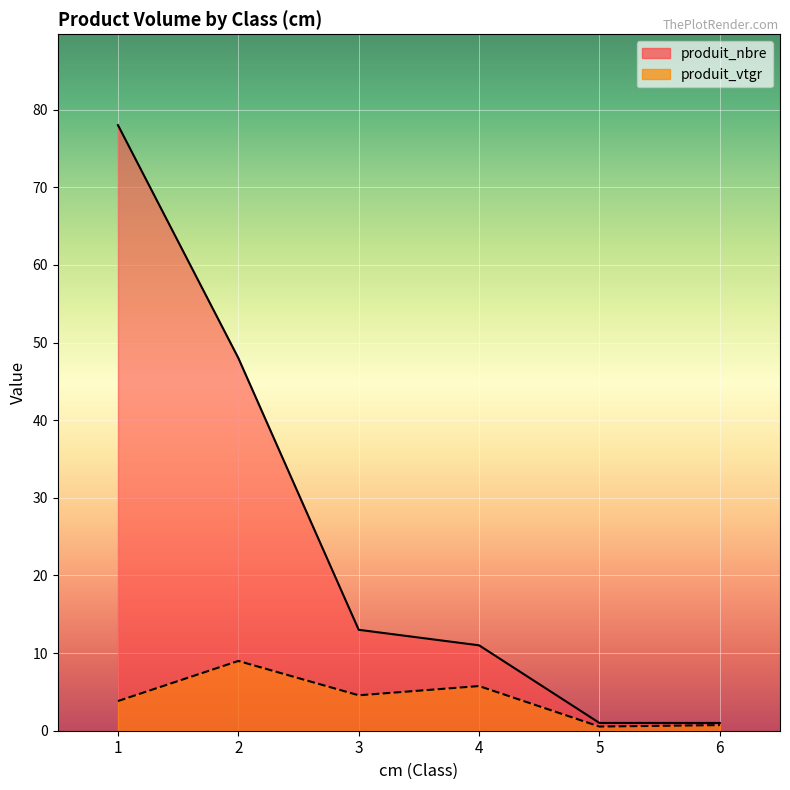

What is the total value across all series at 2?

57.0